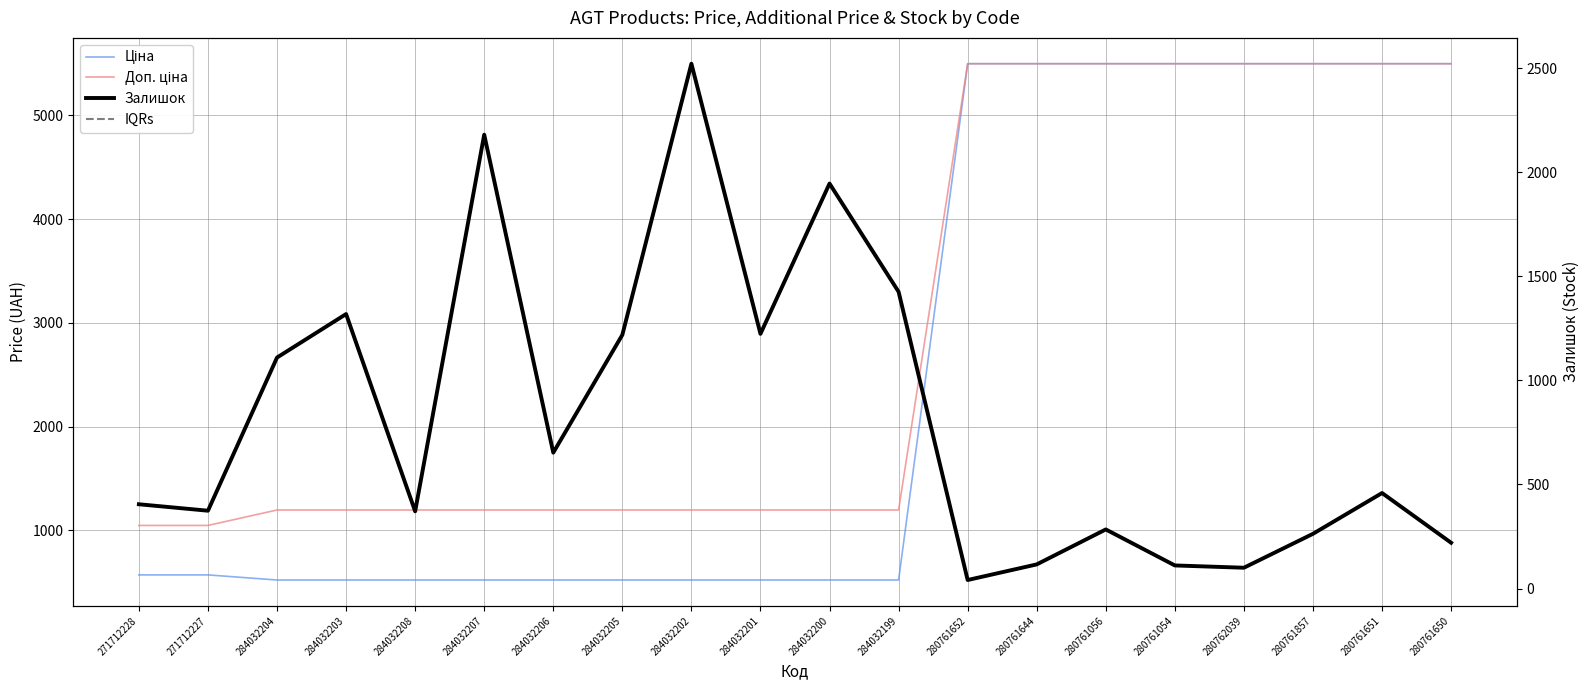

Reading left to right, list all the values displayed in this chart.

Ціна: 271712228=571.6	271712227=571.6	284032204=522.2	284032203=522.2	284032208=522.2	284032207=522.2	284032206=522.2	284032205=522.2	284032202=522.2	284032201=522.2	284032200=522.2	284032199=522.2	280761652=5497.3	280761644=5497.3	280761056=5497.3	280761054=5497.3	280762039=5497.3	280761857=5497.3	280761651=5497.3	280761650=5497.3
Доп. ціна: 271712228=1048.0	271712227=1048.0	284032204=1197.0	284032203=1197.0	284032208=1197.0	284032207=1197.0	284032206=1197.0	284032205=1197.0	284032202=1197.0	284032201=1197.0	284032200=1197.0	284032199=1197.0	280761652=5497.3	280761644=5497.3	280761056=5497.3	280761054=5497.3	280762039=5497.3	280761857=5497.3	280761651=5497.3	280761650=5497.3
Залишок: 271712228=405.0	271712227=374.0	284032204=1110.0	284032203=1319.0	284032208=371.0	284032207=2181.0	284032206=653.0	284032205=1219.0	284032202=2522.0	284032201=1224.0	284032200=1946.0	284032199=1426.0	280761652=41.0	280761644=116.0	280761056=284.0	280761054=111.0	280762039=100.0	280761857=263.0	280761651=459.0	280761650=220.0
IQRs: 271712228=405.0	271712227=374.0	284032204=1110.0	284032203=1319.0	284032208=371.0	284032207=2181.0	284032206=653.0	284032205=1219.0	284032202=2522.0	284032201=1224.0	284032200=1946.0	284032199=1426.0	280761652=41.0	280761644=116.0	280761056=284.0	280761054=111.0	280762039=100.0	280761857=263.0	280761651=459.0	280761650=220.0